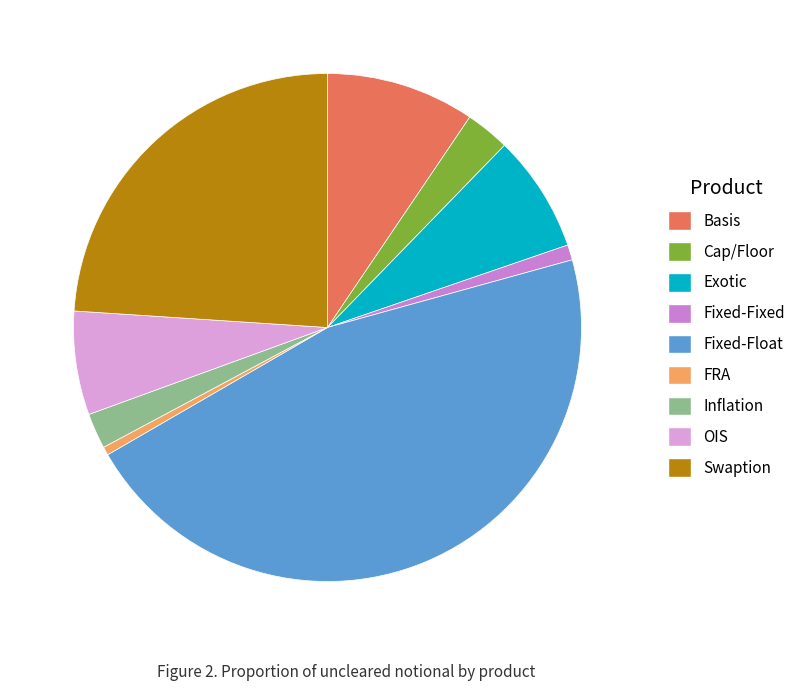

Rank the categories by value from lowest to highest.

FRA, Fixed-Fixed, Inflation, Cap/Floor, OIS, Exotic, Basis, Swaption, Fixed-Float